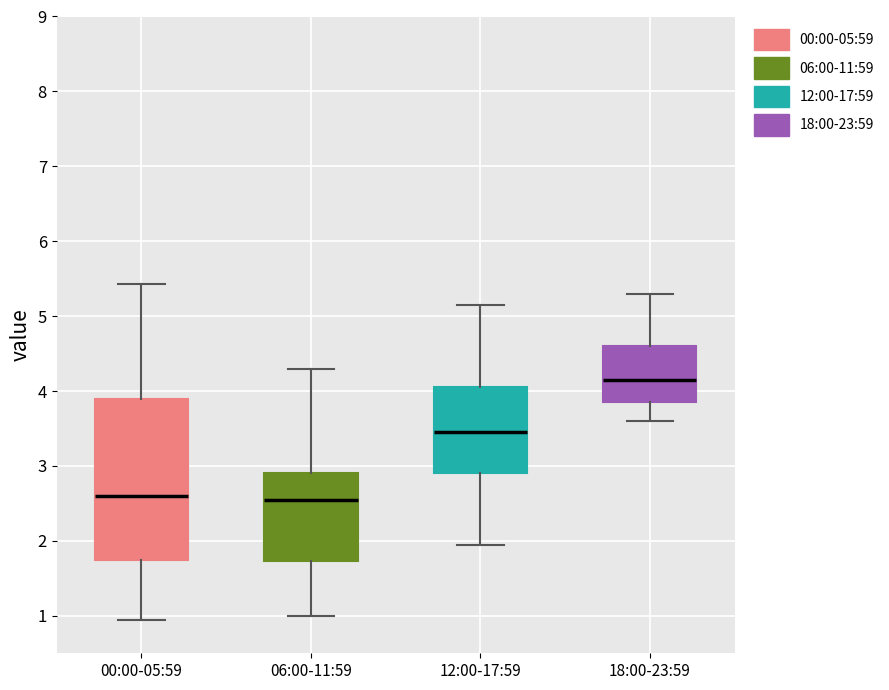

Reading left to right, transcribe this box plot: for each box, give where its median line is, the range the box spans, and where its two whiskers end, as read against the y-axis. The values are not printed on the chart, so give them approximately, as read against the axis.

00:00-05:59: median 2.6, box 1.8 to 3.9, whiskers 1.0 to 5.4
06:00-11:59: median 2.6, box 1.7 to 2.9, whiskers 1.0 to 4.3
12:00-17:59: median 3.5, box 2.9 to 4.1, whiskers 2.0 to 5.2
18:00-23:59: median 4.2, box 3.9 to 4.6, whiskers 3.6 to 5.3